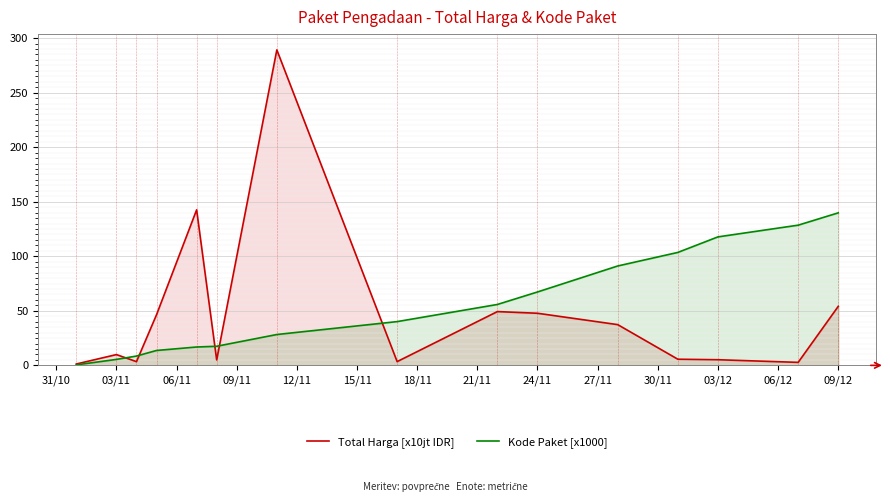

How many distinct data groups are displayed?

2